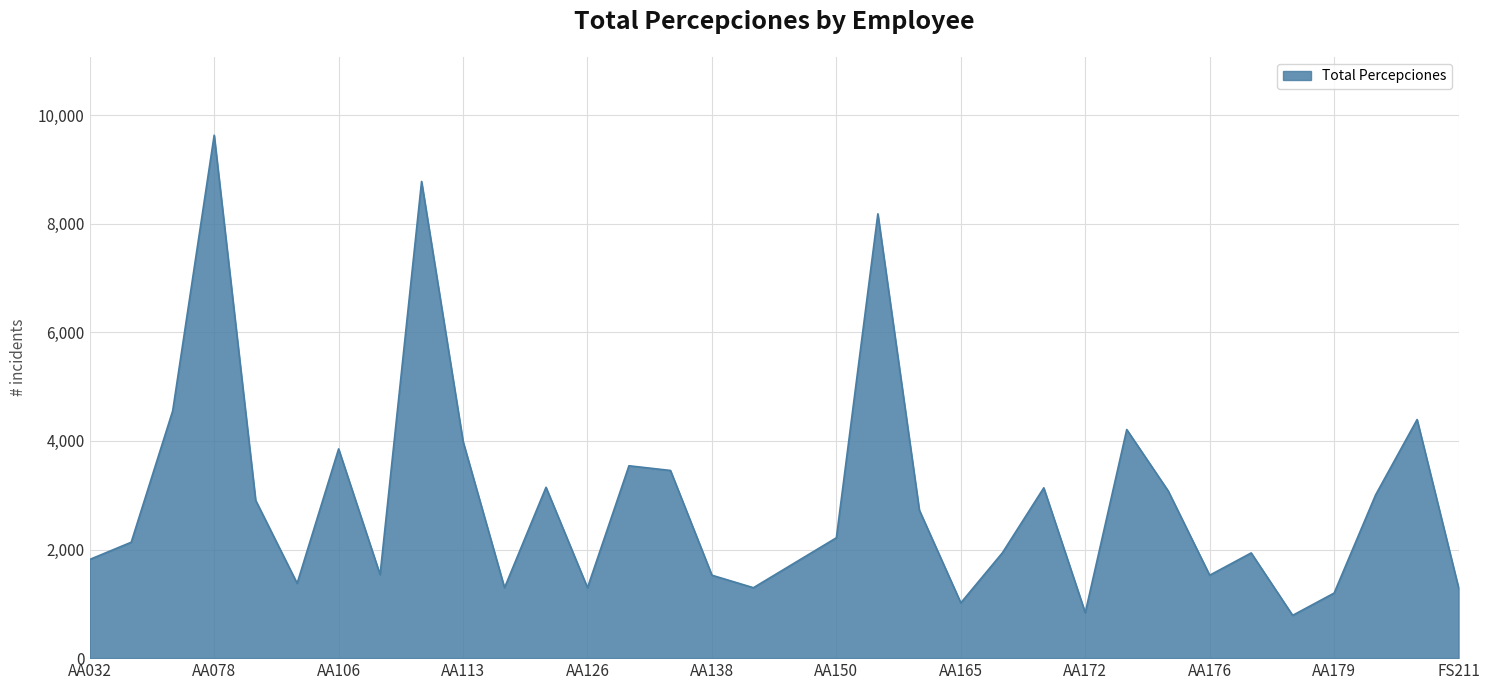

What is the smallest value displayed?

788.0